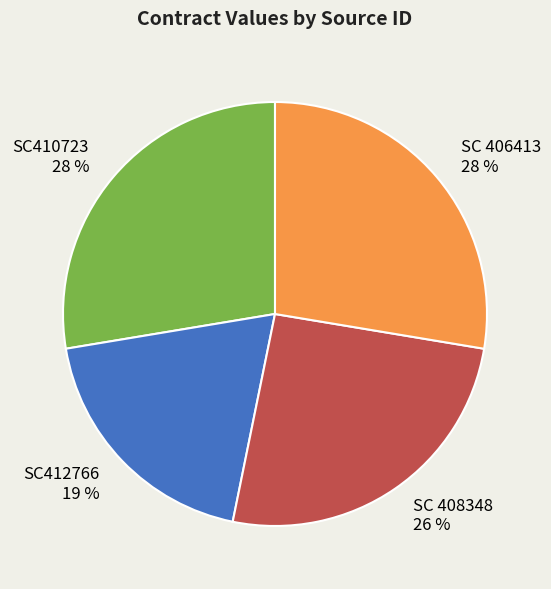

Between SC412766 and SC 408348, which is larger?

SC 408348